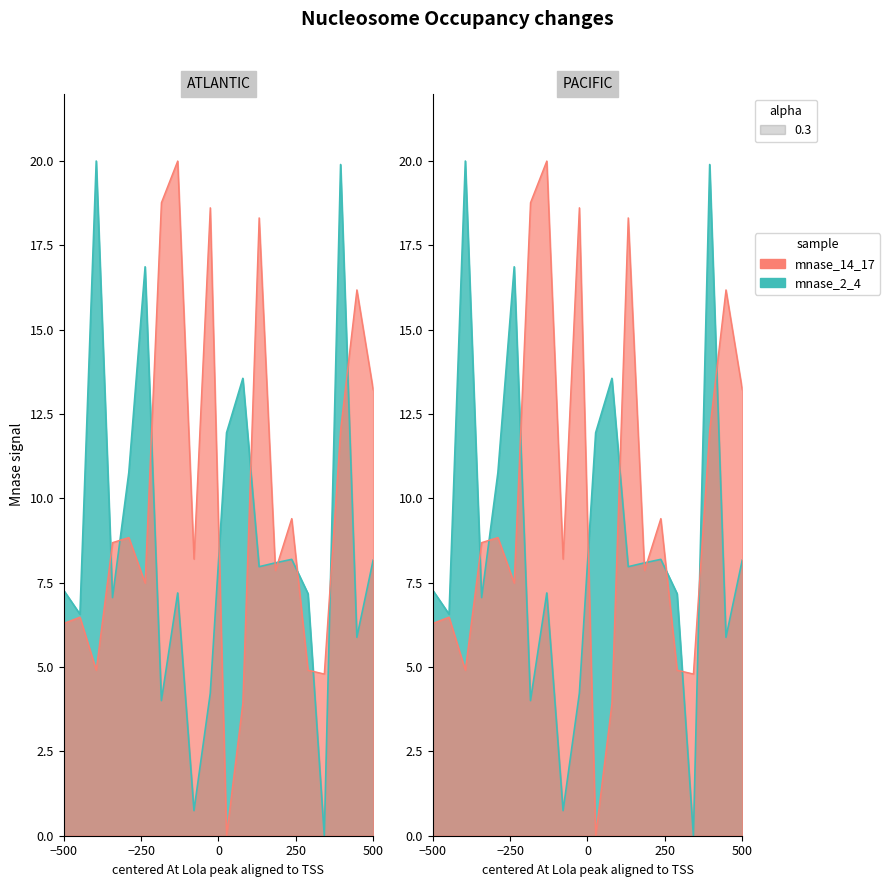

The value of LONG at 19 is 9.0. True or false?

False